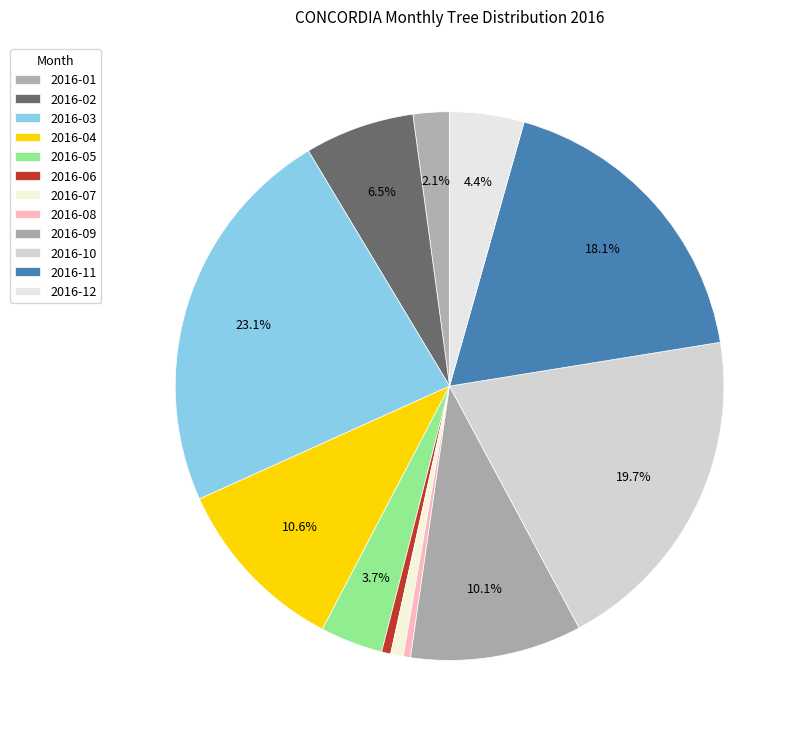

Combined, do 2016-06 and 2016-12 account for over 50%?

No